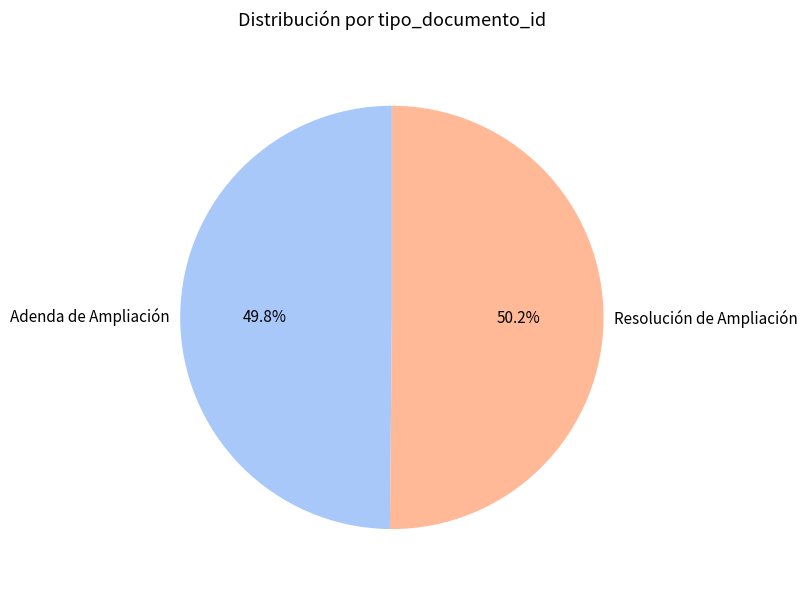

Is there any slice that represents more than half of the pie?

Yes